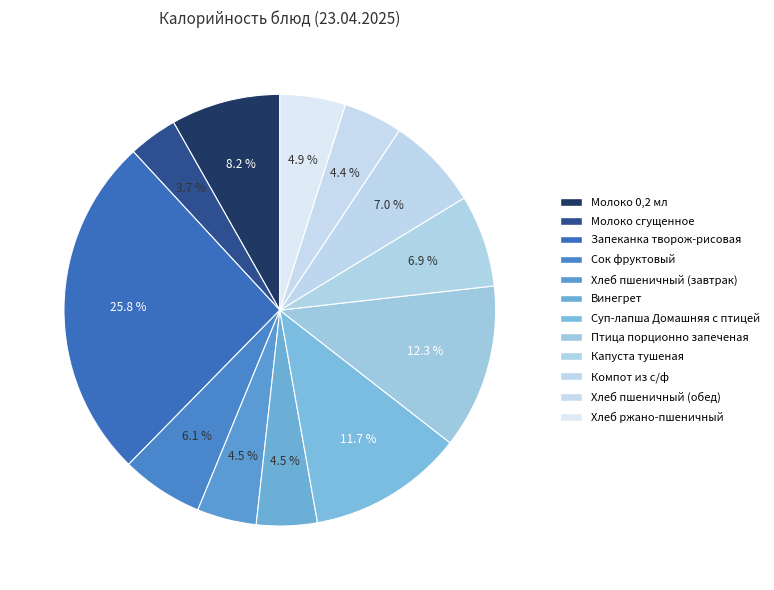

How many segments does this pie chart have?

12